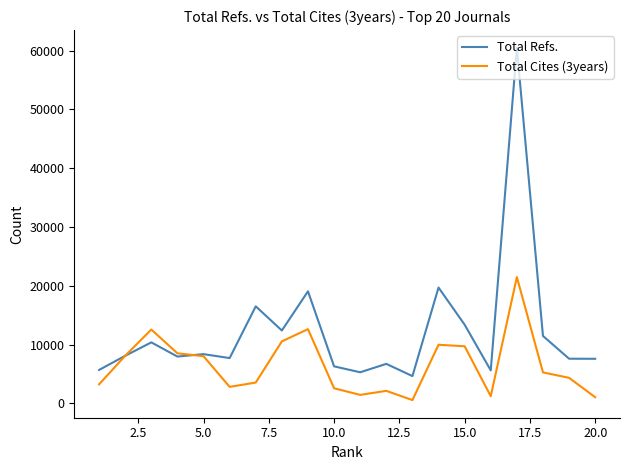

Which series has the widest spread of values?

Total Refs.